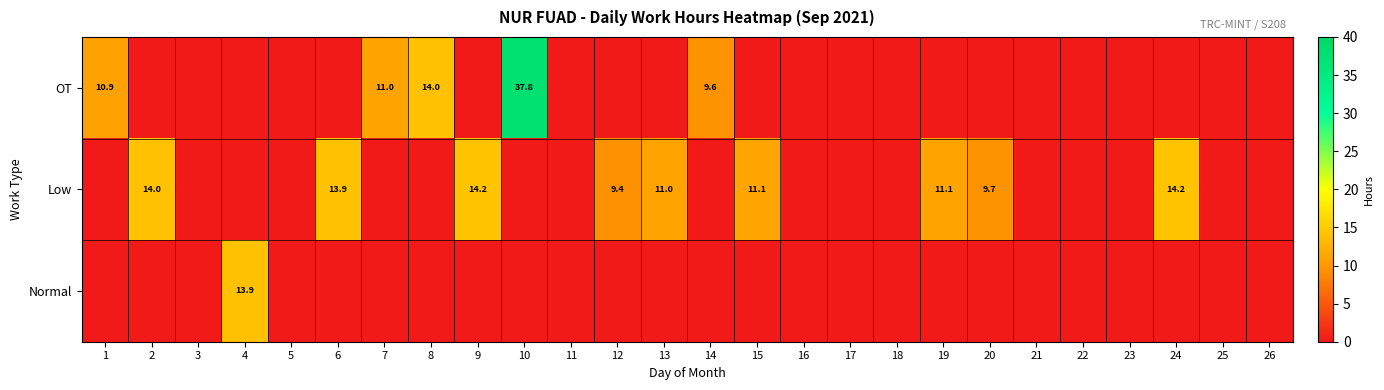

Count the number of categories in the chart.

26